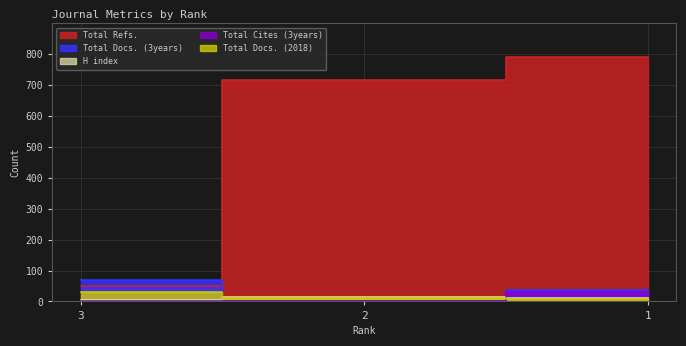

Where does the H index series first go above 10?

2